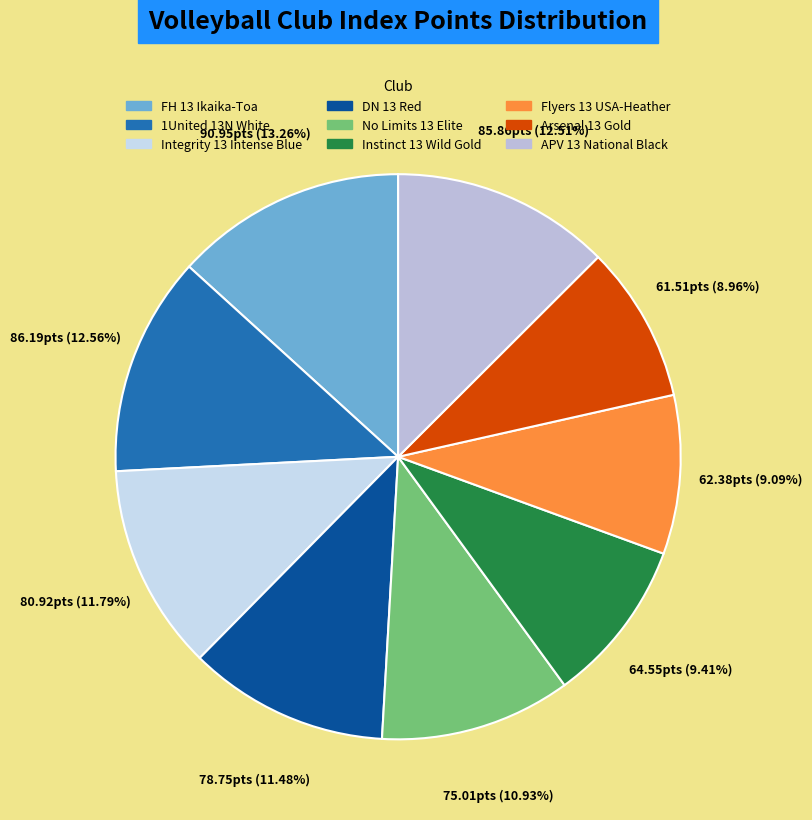

Is there any slice that represents more than half of the pie?

No